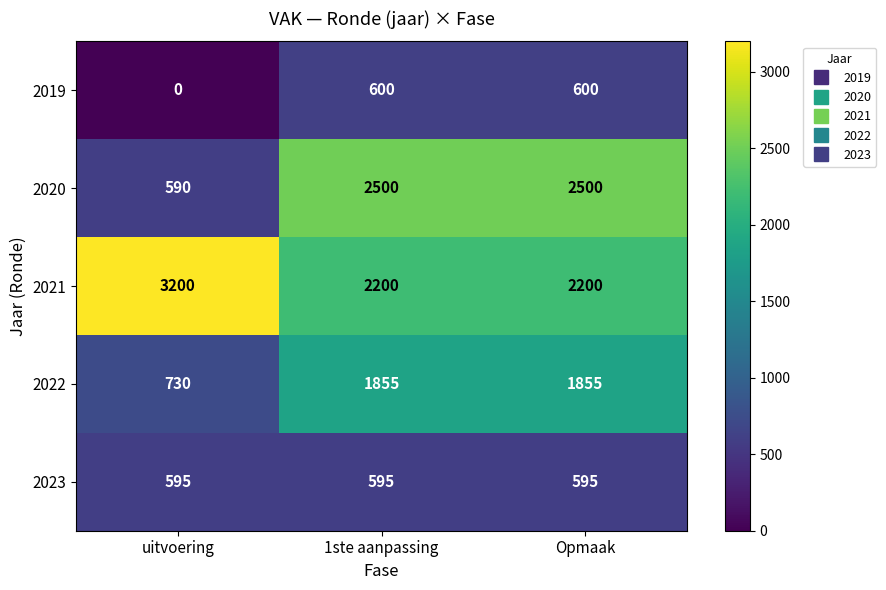

At which category does the chart reach its peak across all series?

uitvoering